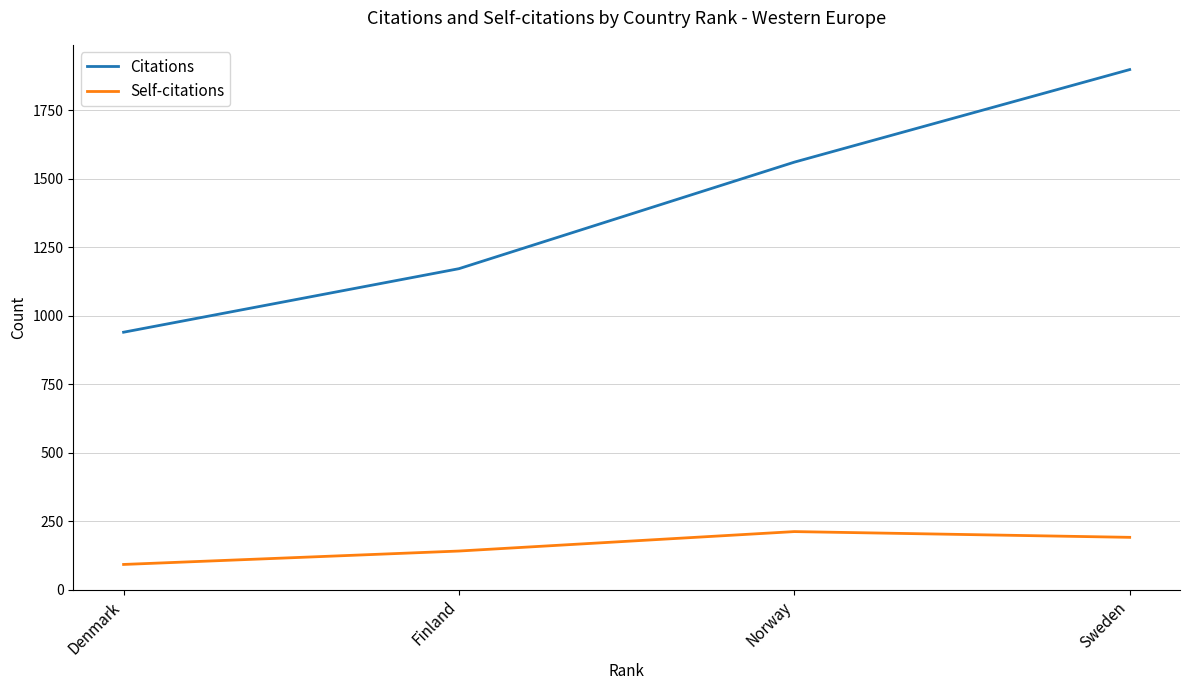

Which category has the lowest value in the Citations series?

Denmark